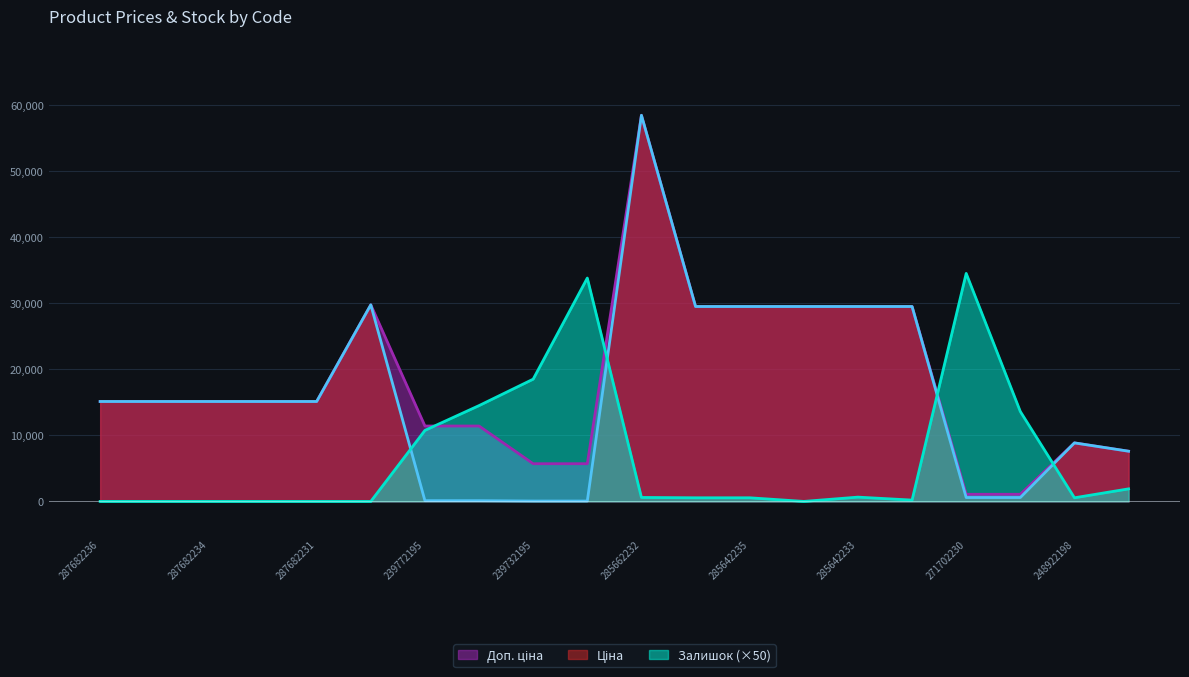

True or false: Доп. ціна and Ціна intersect in this chart.

False